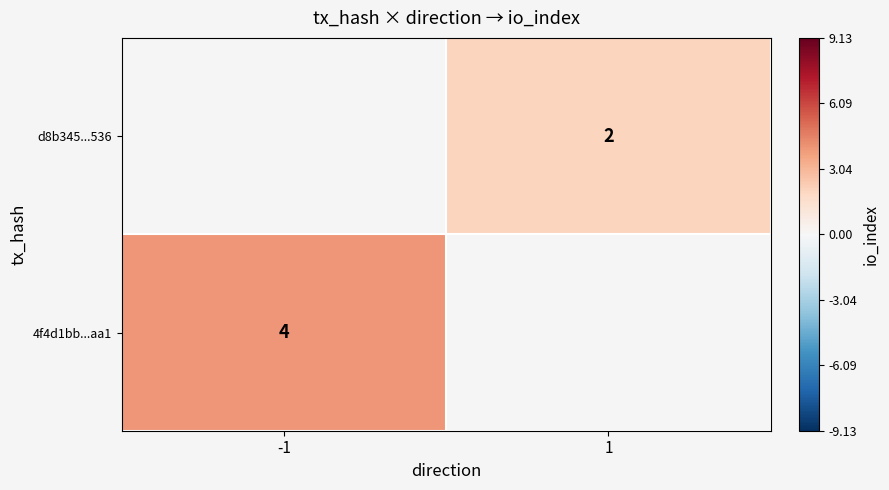

The d8b345...536 series shows 3 at 1. True or false?

False